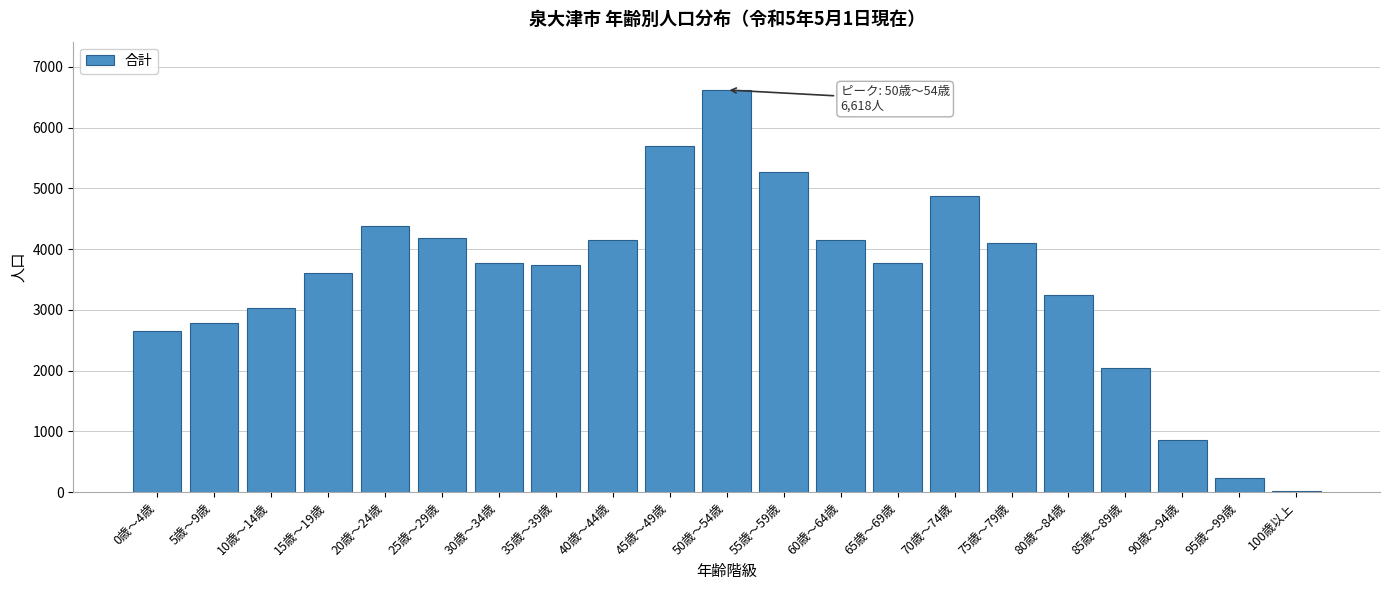

What is the label of the 13th bar from the right?

40歳～44歳